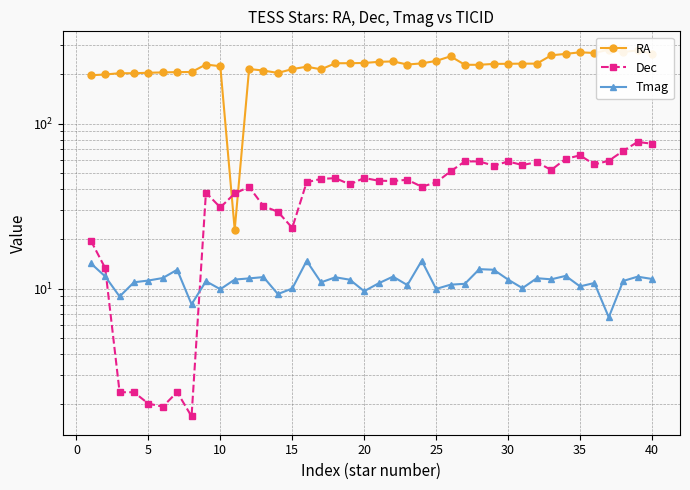

Which series has the largest range (max minus min)?

RA